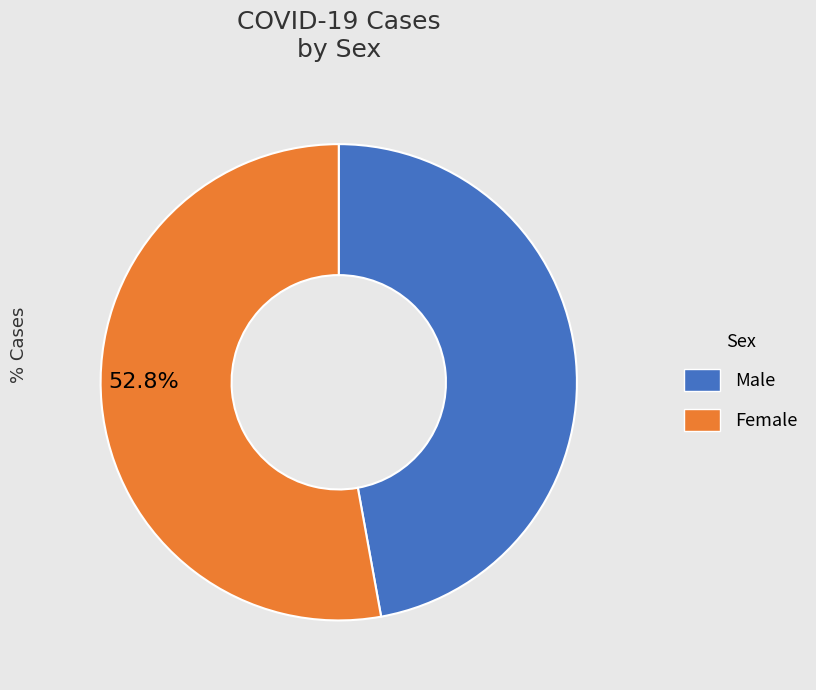

Approximately how many times larger is the value at Female compared to Male?

1.1